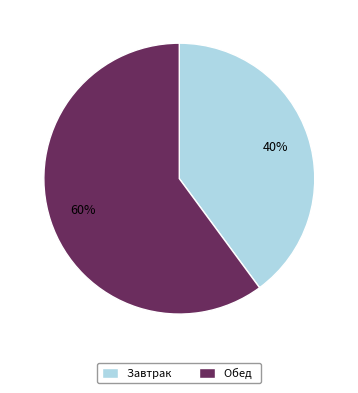

True or false: Завтрак accounts for 40% of the total.

True